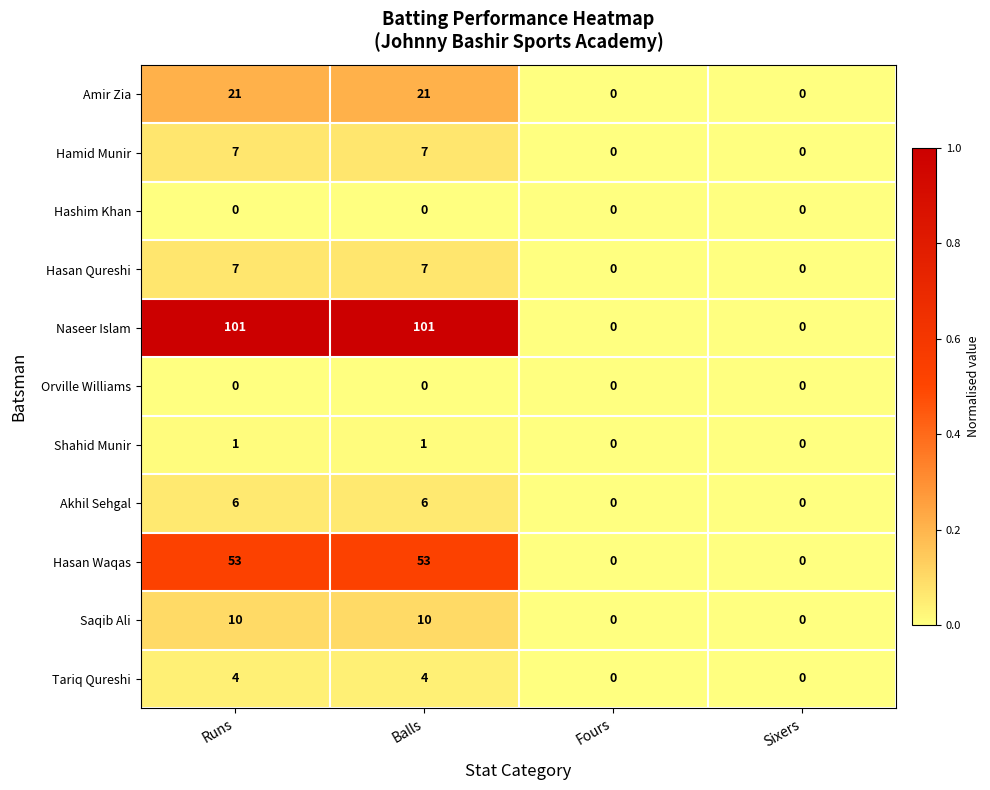

Which series has the largest total across all categories?

Naseer Islam